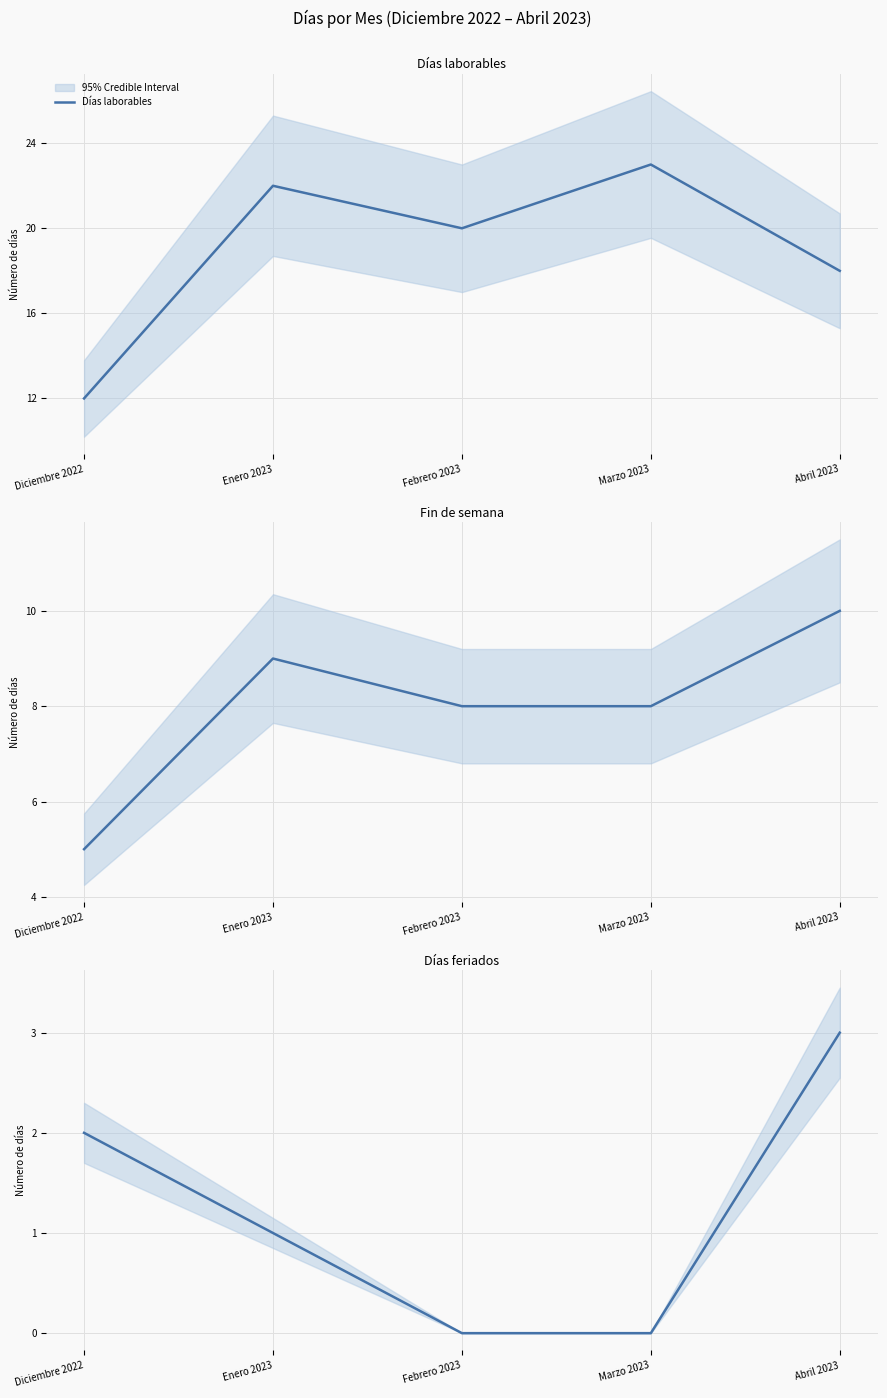

What is the sum of the Fin de semana values at Febrero 2023 and Abril 2023?

18